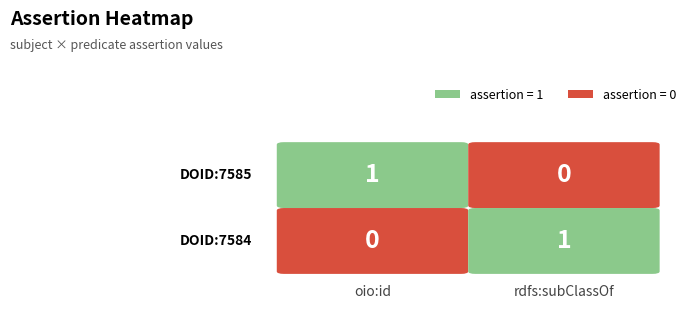

At which category is the sum across all series the highest?

oio:id